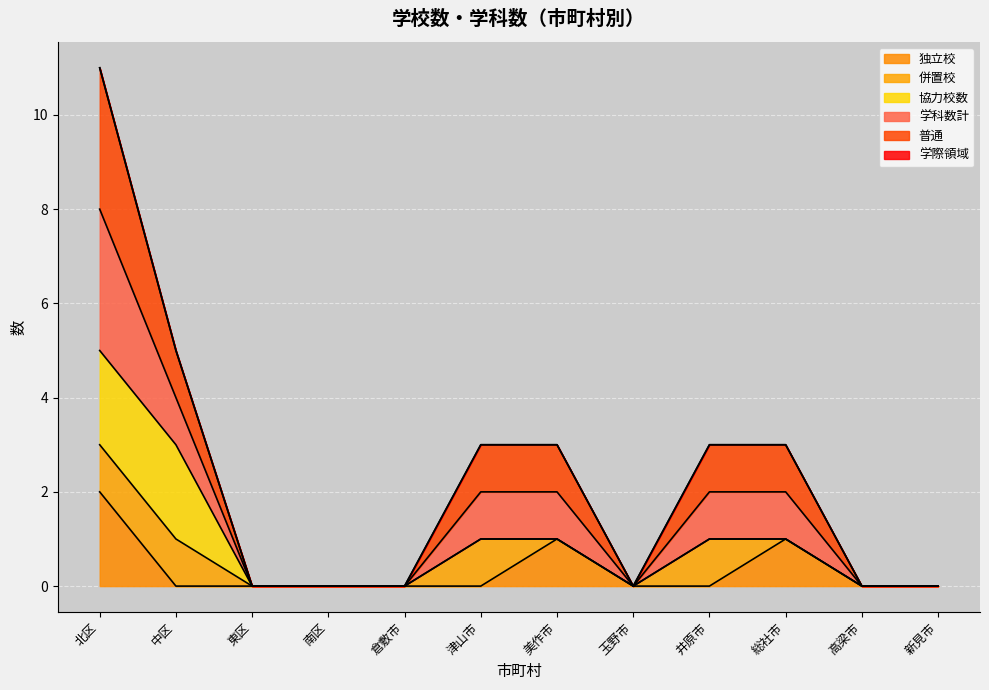

Is the value of 普通 at 中区 greater than the value of 独立校 at 玉野市?

Yes